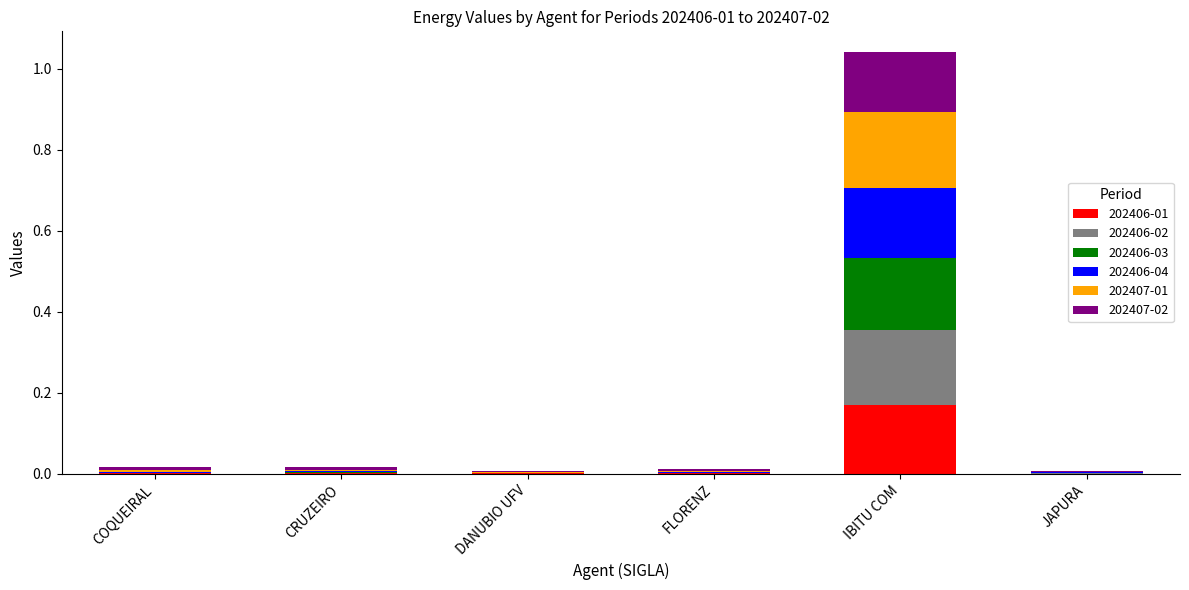

At which category is the sum across all series the highest?

IBITU COM